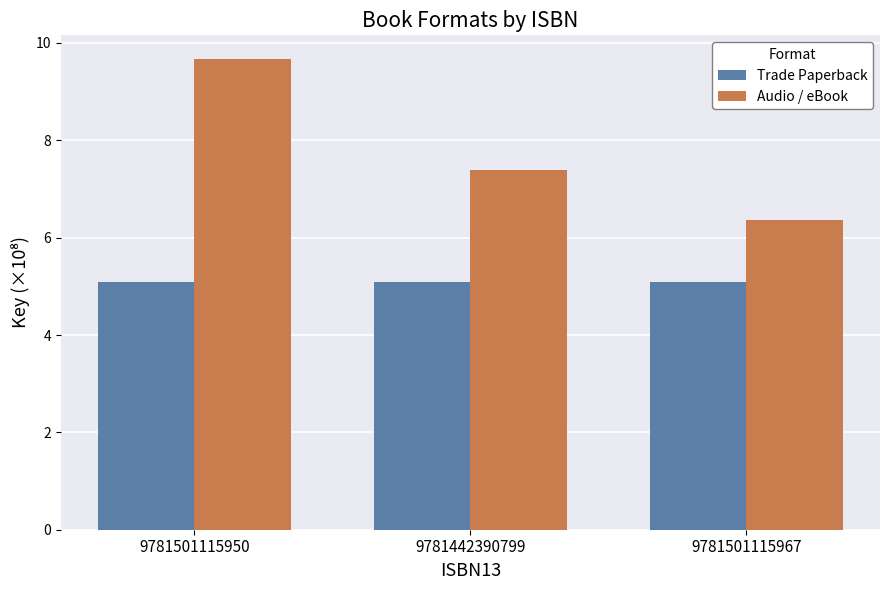

Reading left to right, extract all data points from this chart.

Trade Paperback: 5.1	5.1	5.1
Audio / eBook: 9.7	7.4	6.4